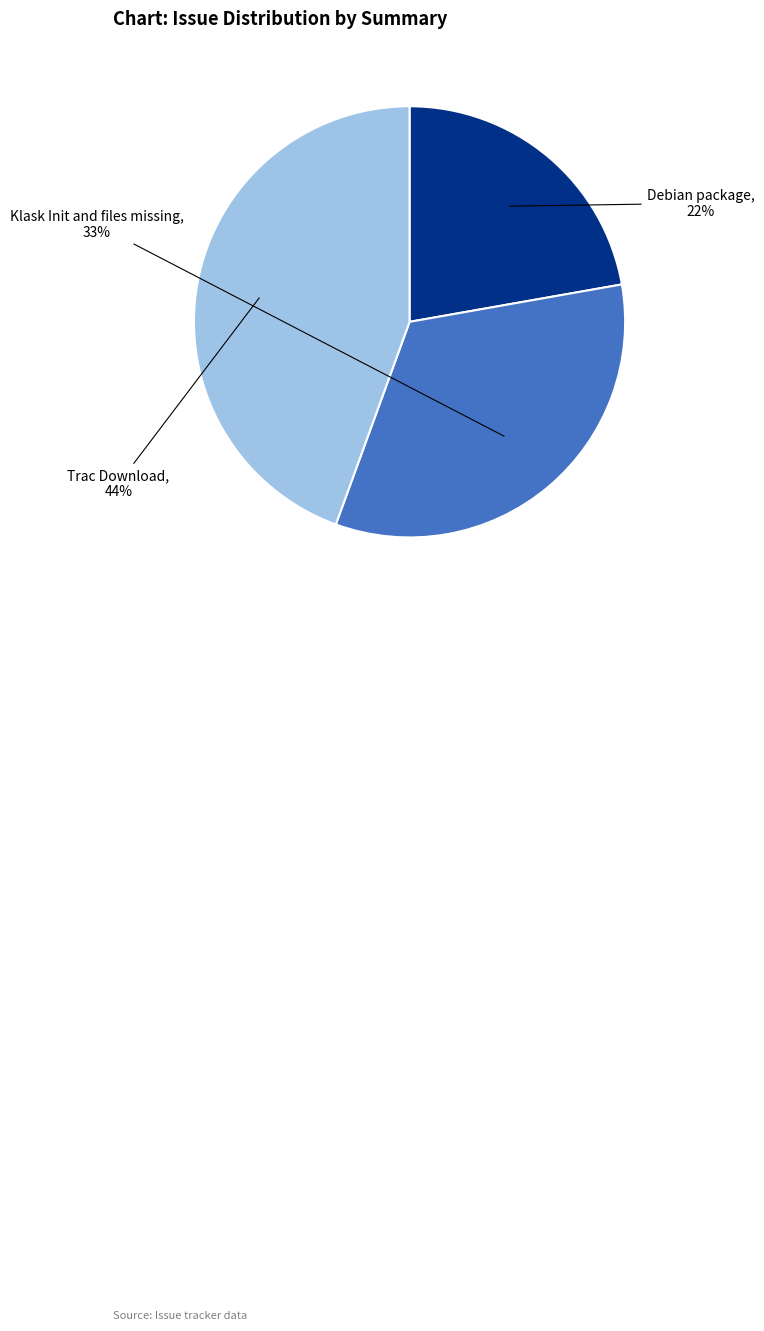

Is the sum of Klask Init and files missing and Trac Download greater than half?

Yes